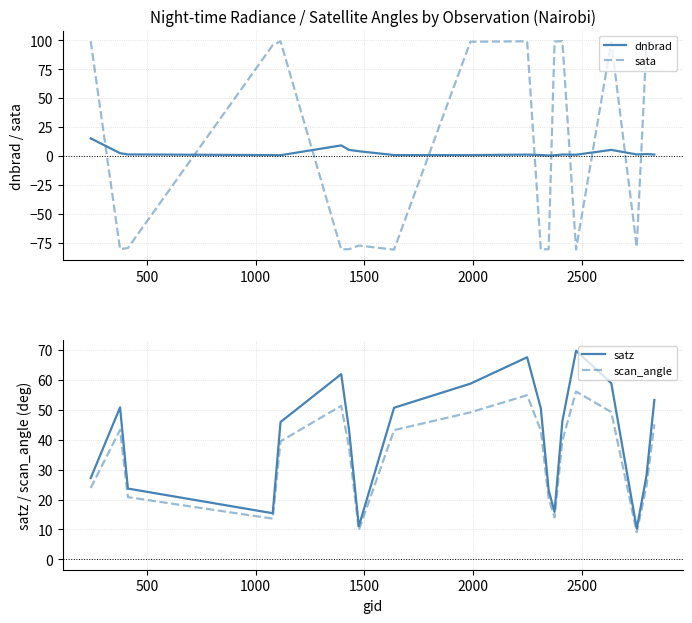

What is the minimum value for satz?

10.3